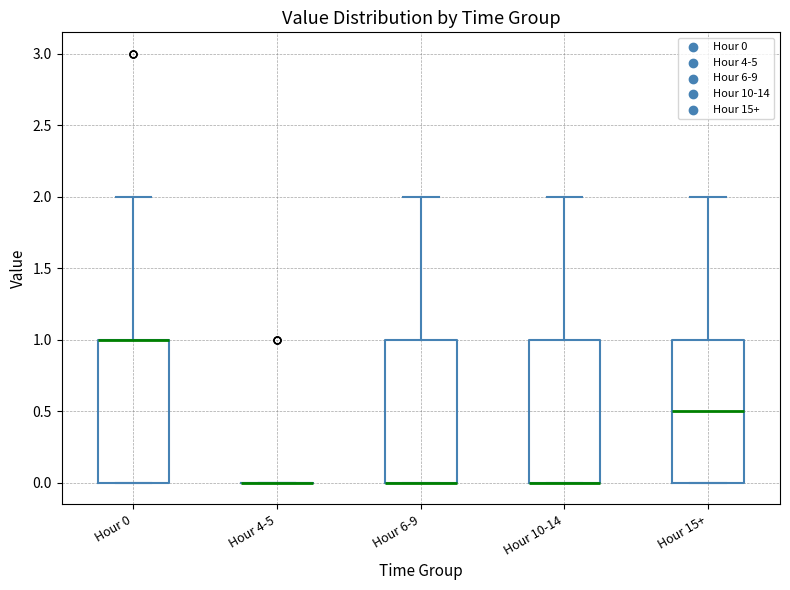

Reading left to right, transcribe this box plot: for each box, give where its median line is, the range the box spans, and where its two whiskers end, as read against the y-axis. The values are not printed on the chart, so give them approximately, as read against the axis.

Hour 0: median 1.0 (drawn on the box's upper edge), box 0.0 to 1.0, whiskers 0.0 to 2.0
Hour 4-5: box collapsed to a line at 0.0, whiskers 0.0 to 0.0
Hour 6-9: median 0.0 (drawn on the box's lower edge), box 0.0 to 1.0, whiskers 0.0 to 2.0
Hour 10-14: median 0.0 (drawn on the box's lower edge), box 0.0 to 1.0, whiskers 0.0 to 2.0
Hour 15+: median 0.5, box 0.0 to 1.0, whiskers 0.0 to 2.0